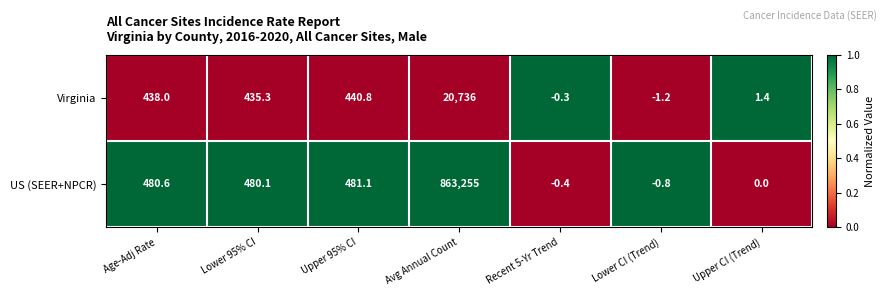

Which series has the largest range (max minus min)?

US (SEER+NPCR)